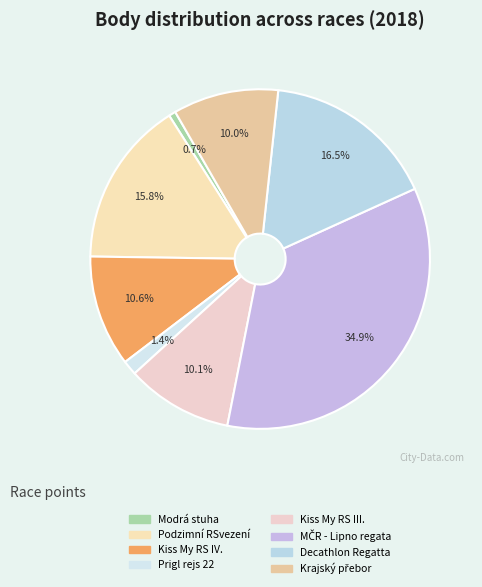

Is it true that Podzimní RSvezení is 30% of the pie?

False